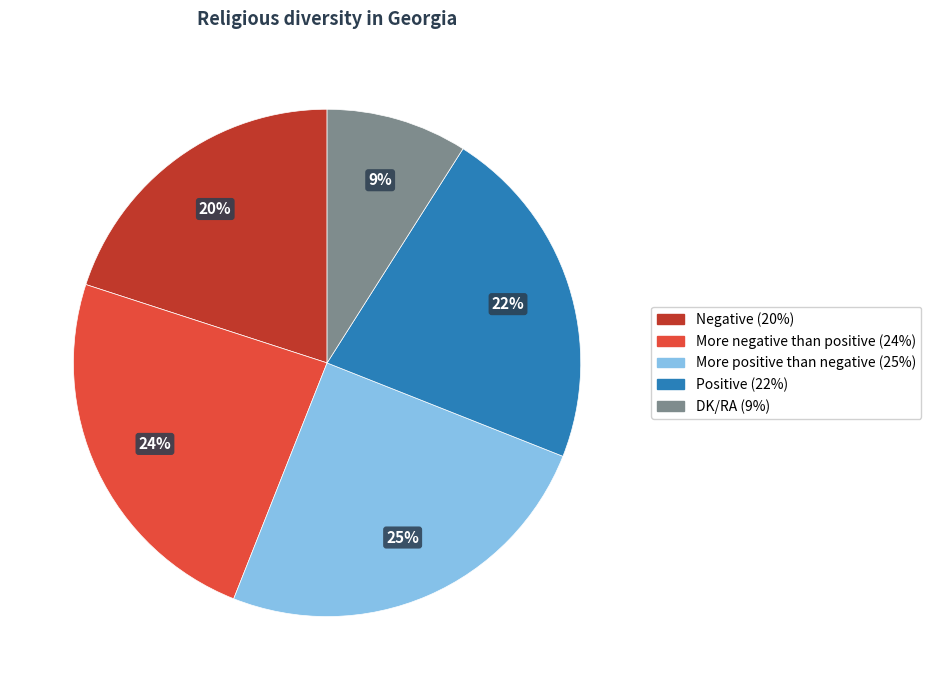

Does DK/RA represent more than half of the total?

No